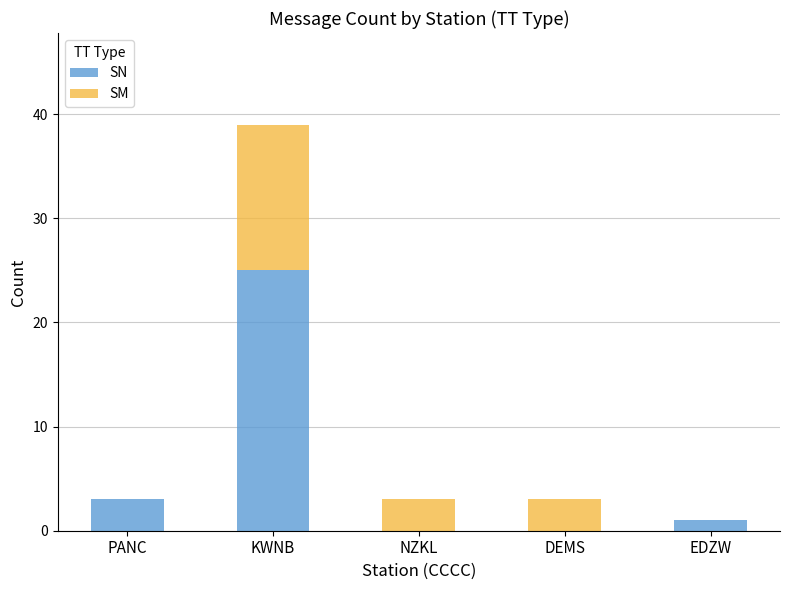

How many series are shown in this chart?

2